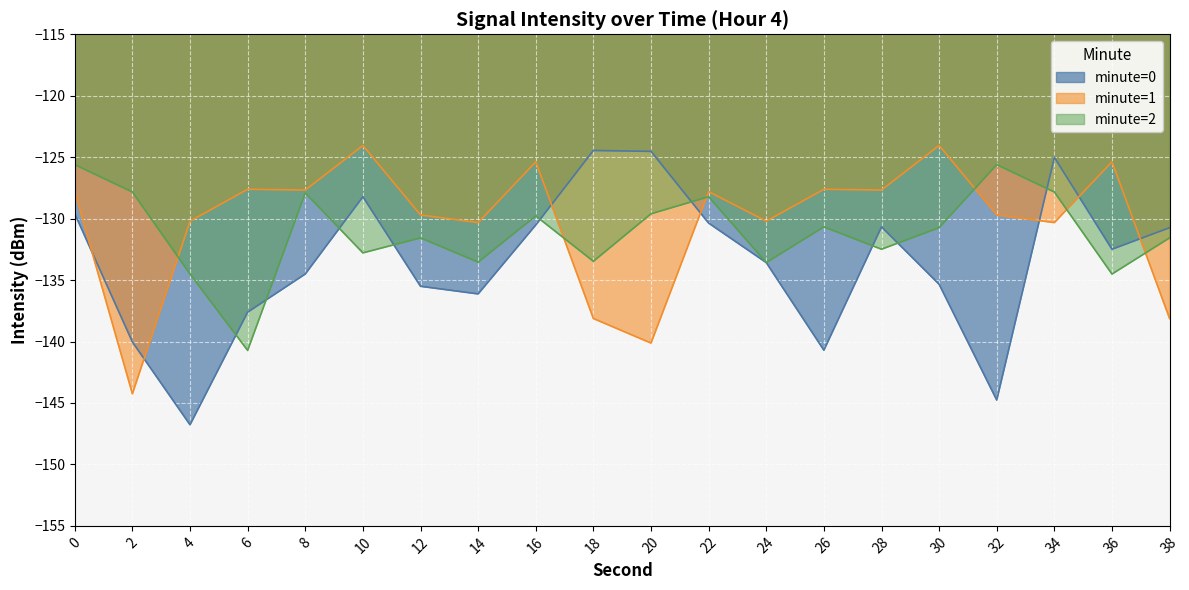

Which has a higher value, 6 or 10?

10